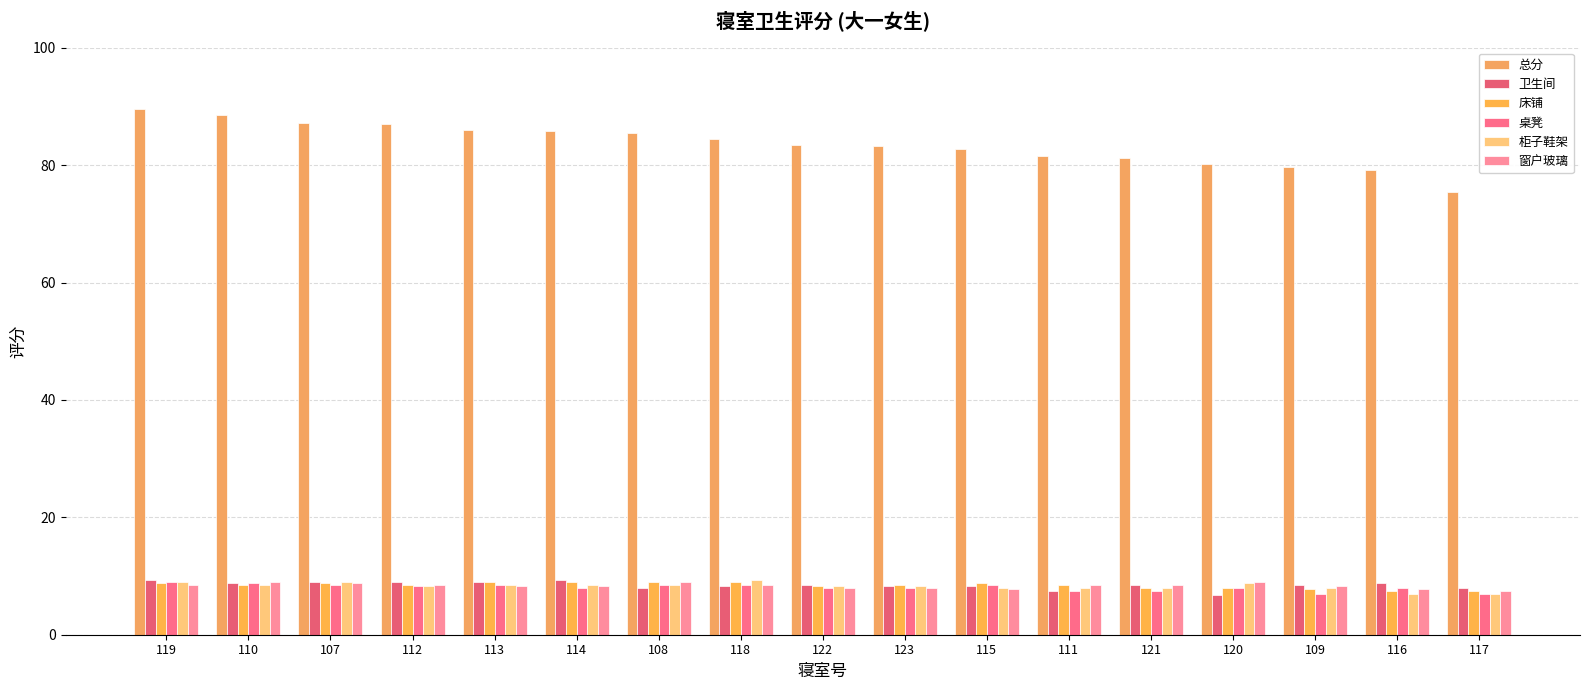

Does the chart contain stacked bars?

No